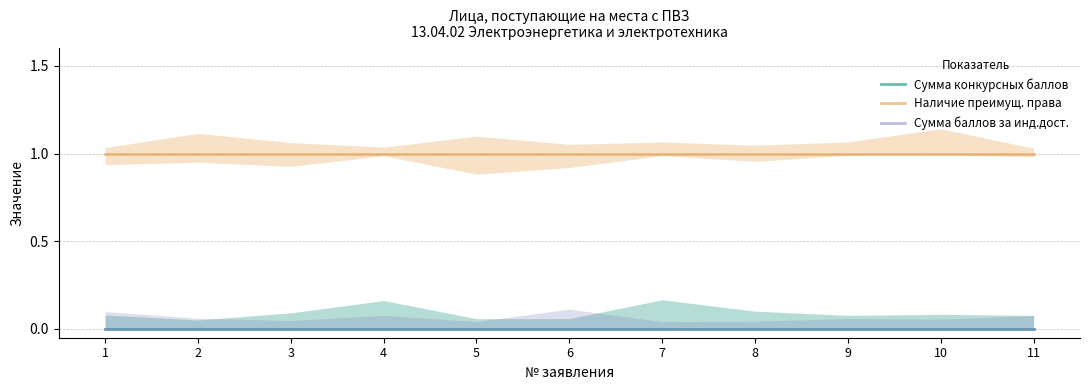

What is the maximum value shown in the chart?

1